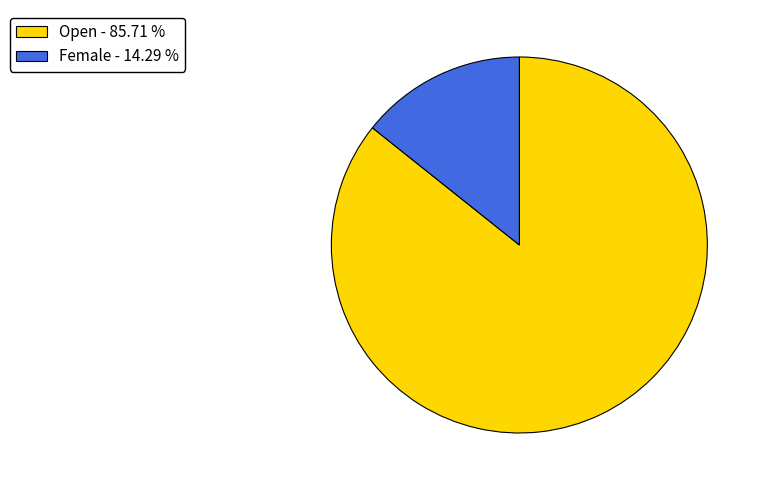

Approximately how many times larger is the value at Open - 85.71 % compared to Female - 14.29 %?

6.0